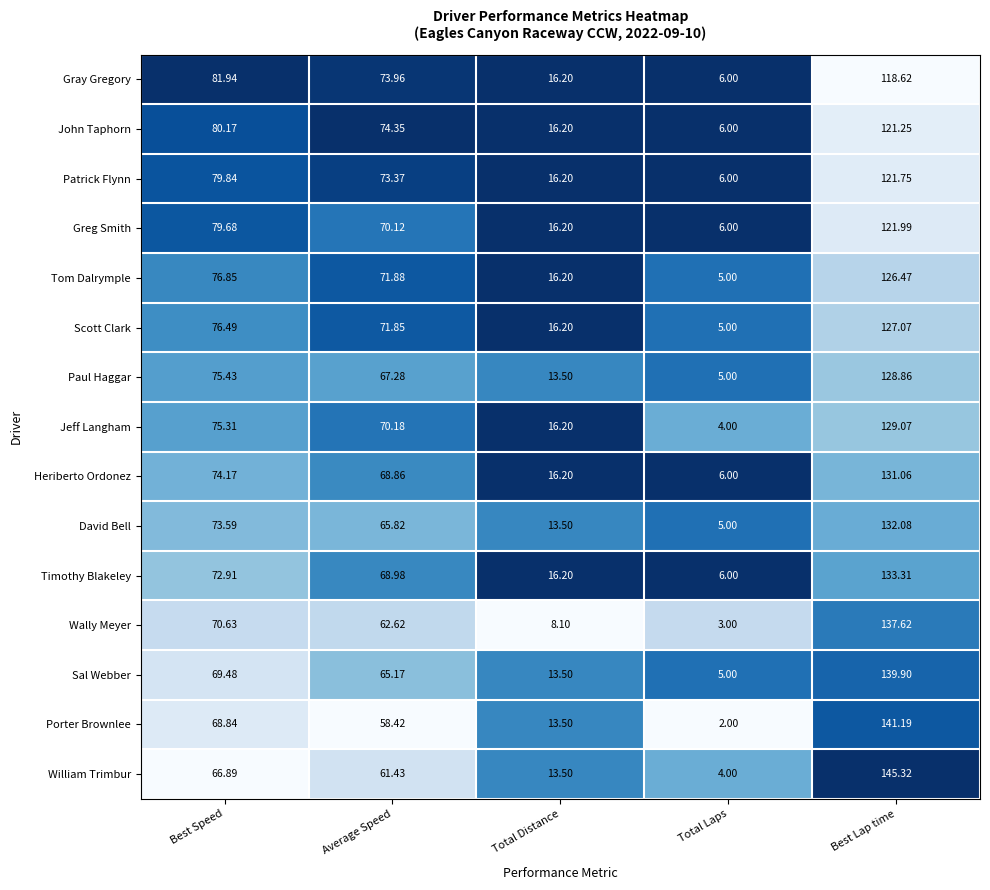

Between Average Speed and Best Lap time, which series saw the biggest shift?

William Trimbur